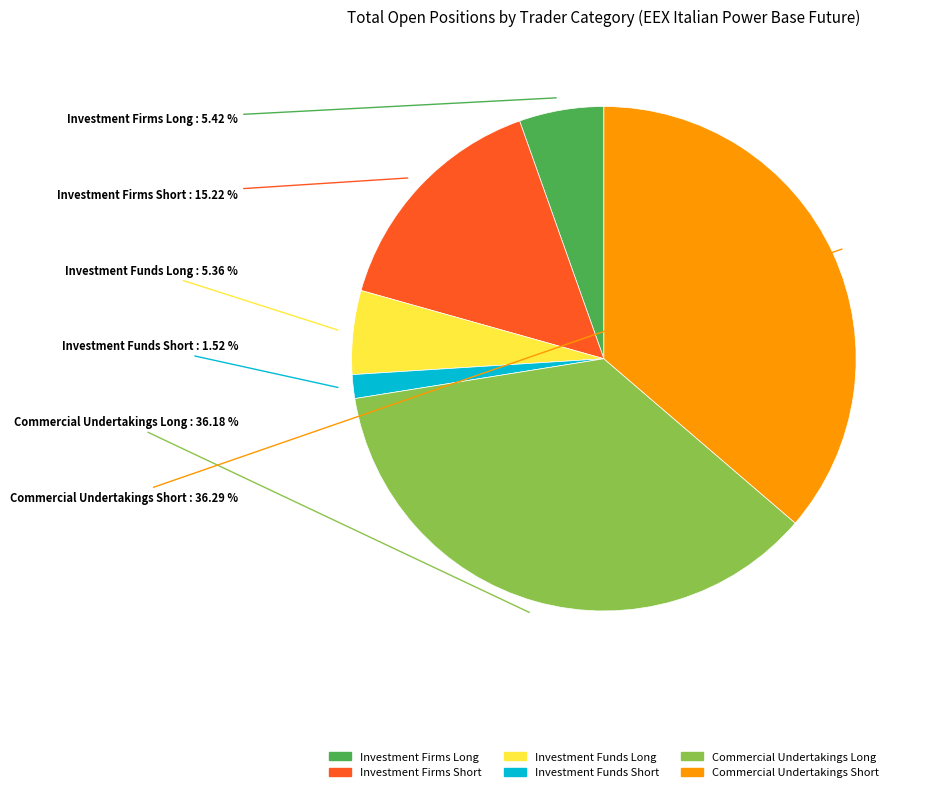

How many segments does this pie chart have?

6